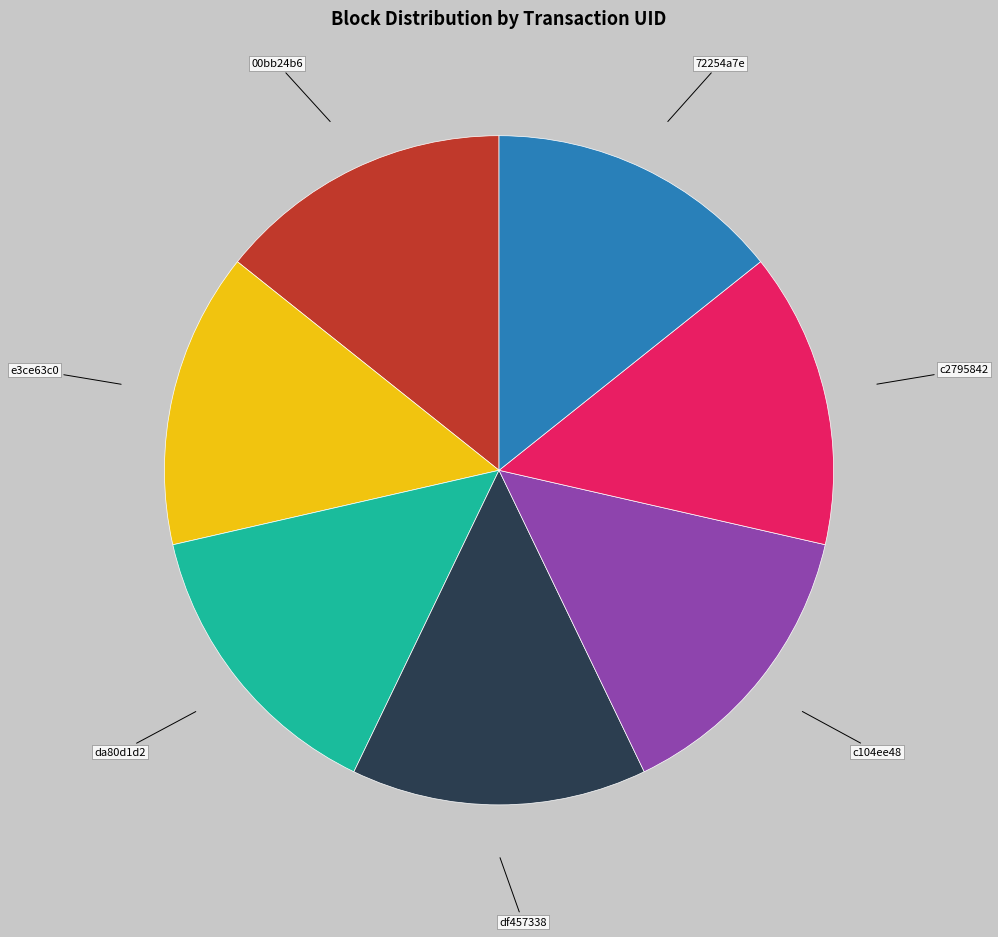

Does any single category account for the majority?

No